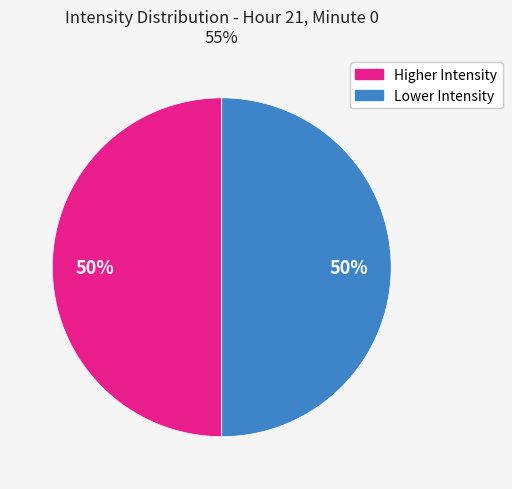

To the nearest percent, what is the average slice percentage?

50%